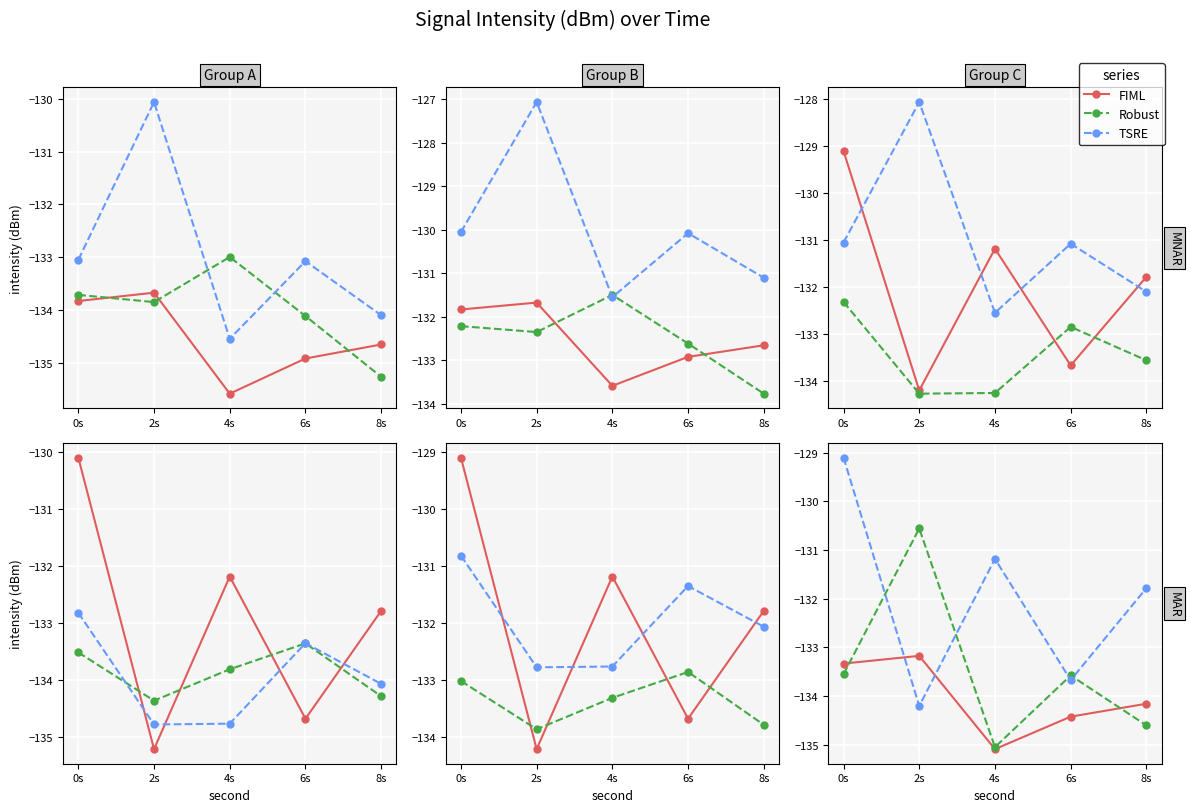

How many lines are shown in the chart?

3